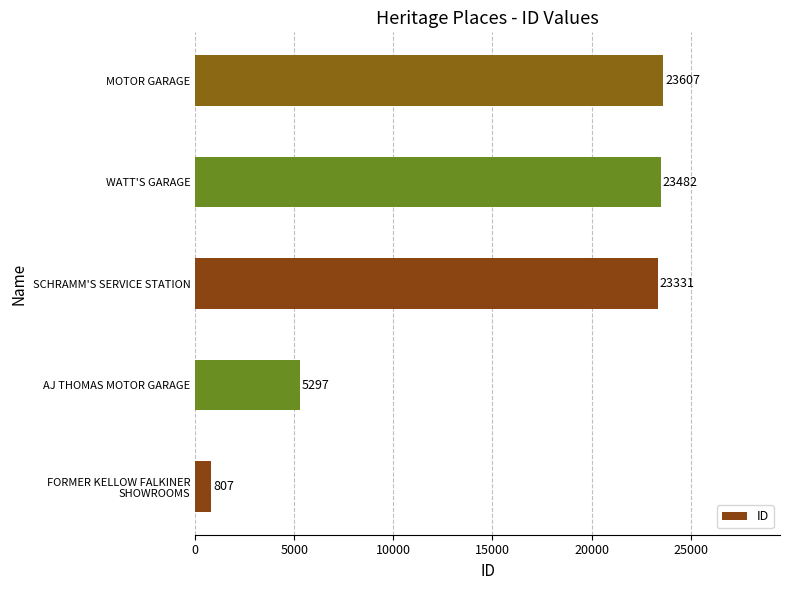

What is the difference between the second highest and second lowest values?

18185